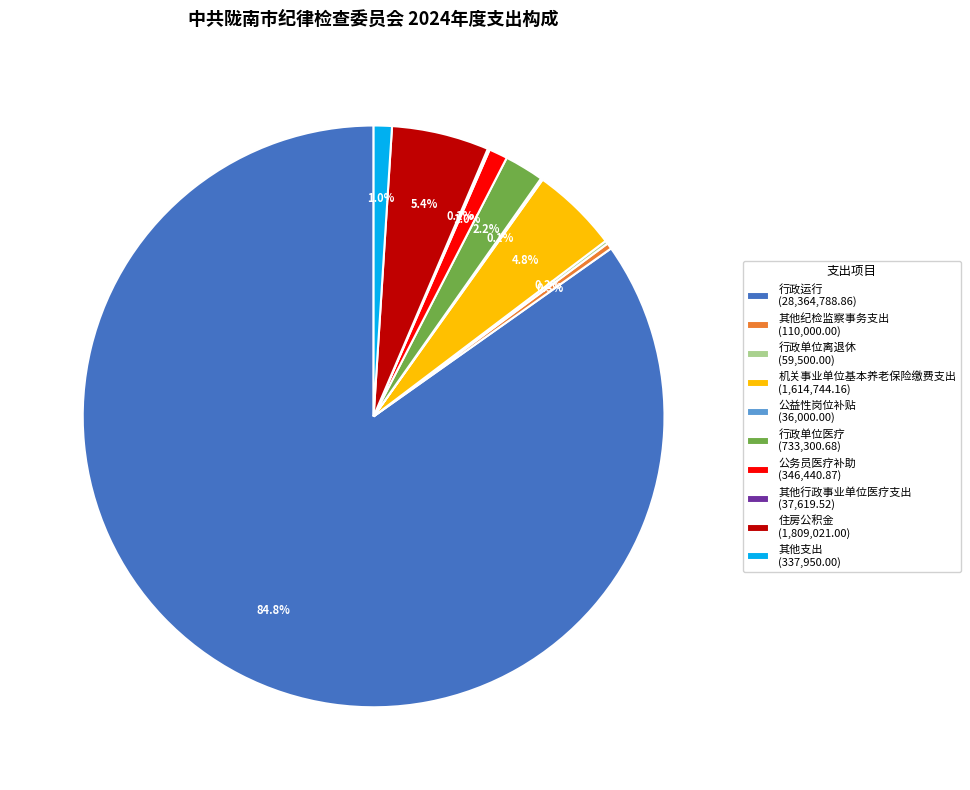

How much of the chart is everything except 住房公积金 (1,809,021.00)?

94.6%